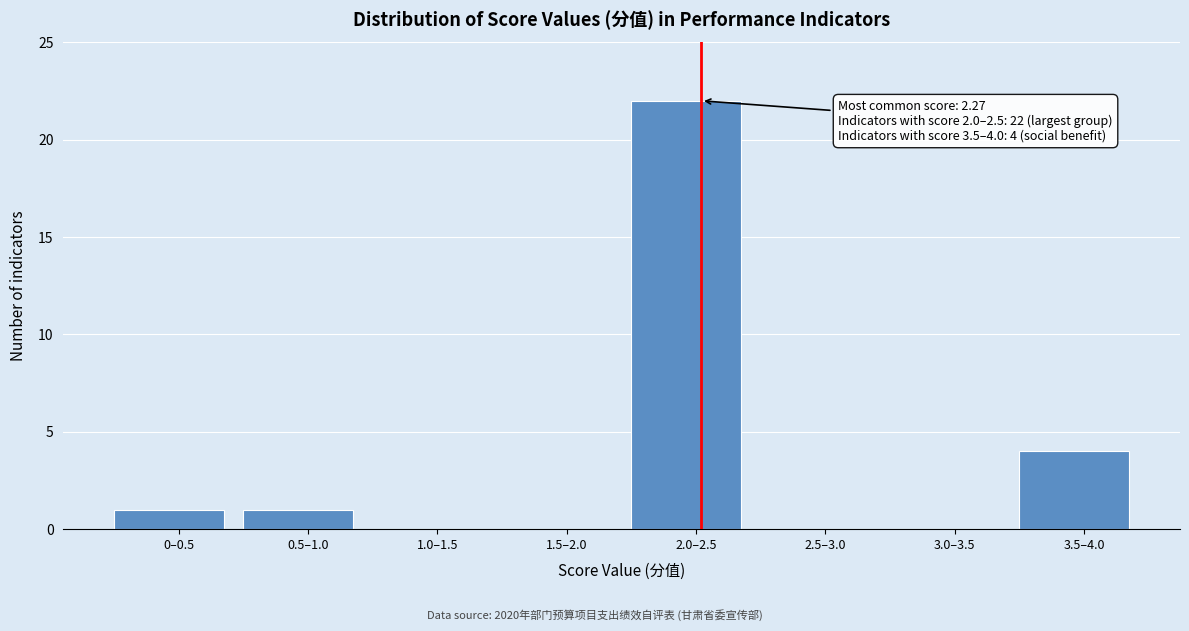

Reading right to left, list all the values displayed in this chart.

3.5–4.0=4	3.0–3.5=0	2.5–3.0=0	2.0–2.5=22	1.5–2.0=0	1.0–1.5=0	0.5–1.0=1	0–0.5=1